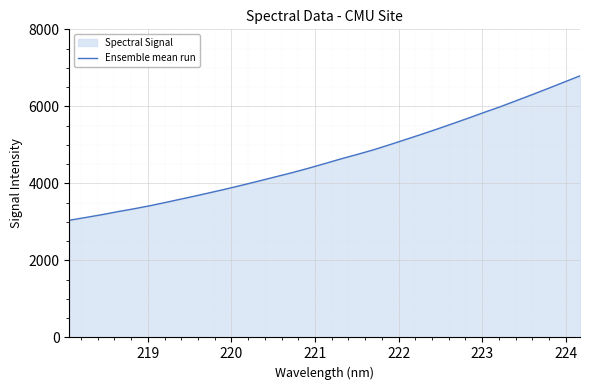

What is the difference between the maximum and minimum values?

3750.2